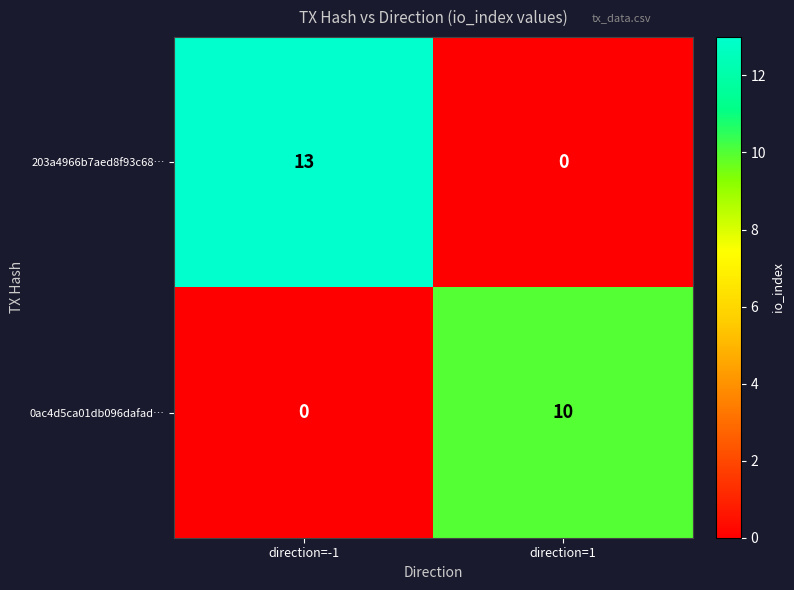

What is the sum of the 203a4966b7aed8f93c68… values at direction=-1 and direction=1?

13